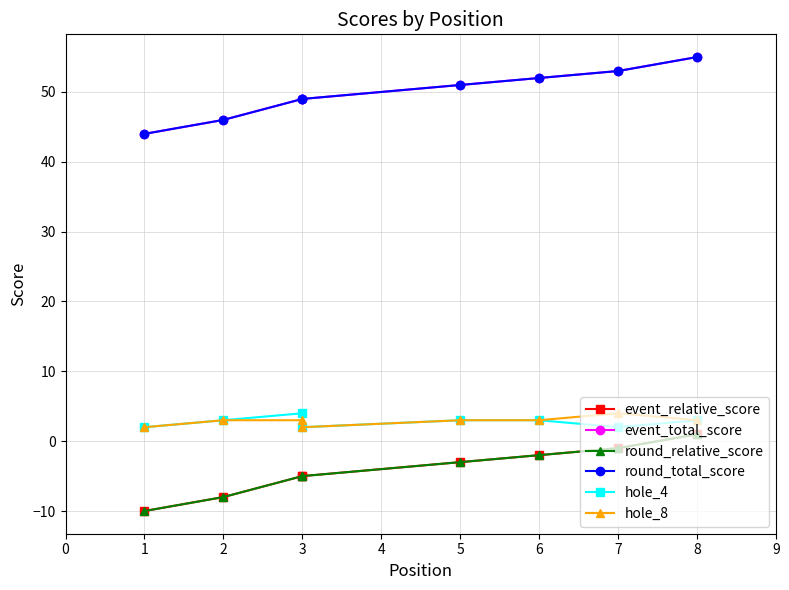

True or false: hole_4 and round_total_score cross at least once.

False